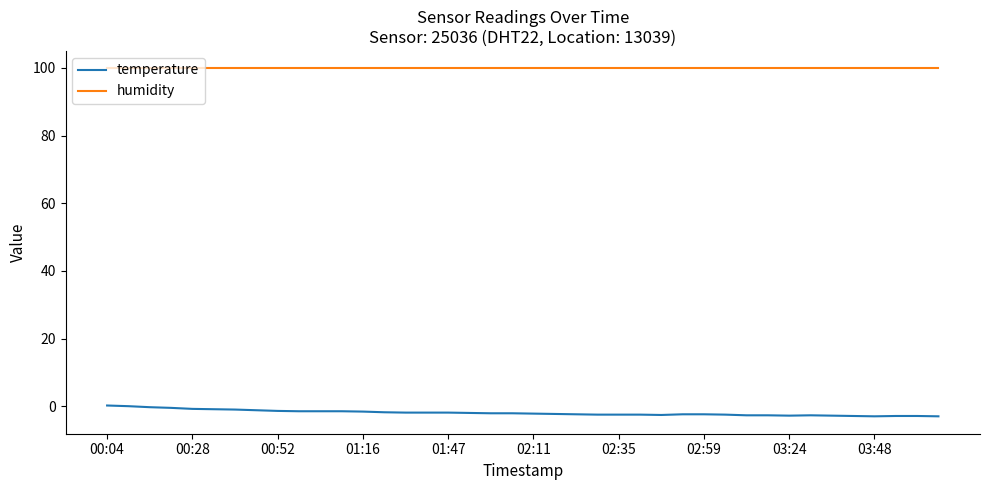

List the series in order of their overall mean, highest first.

humidity, temperature